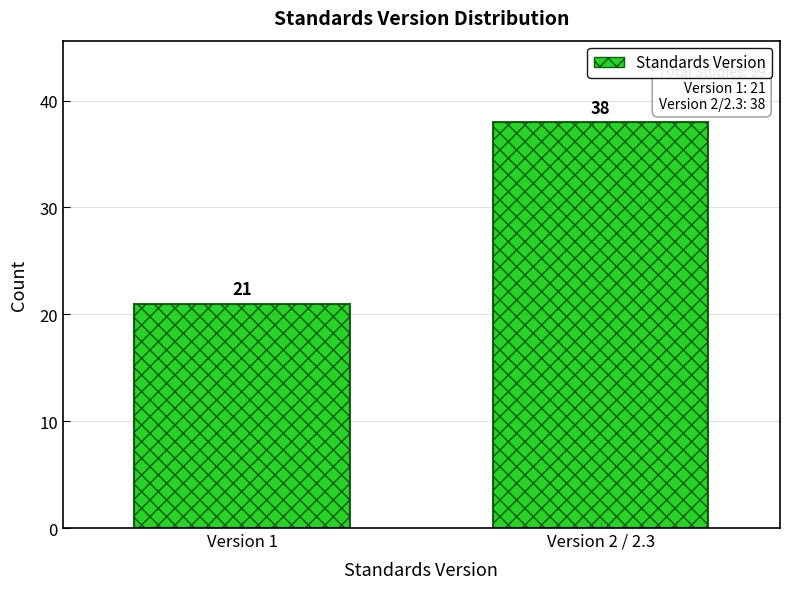

Reading left to right, transcribe all the data shown in this chart.

Version 1=21	Version 2 / 2.3=38